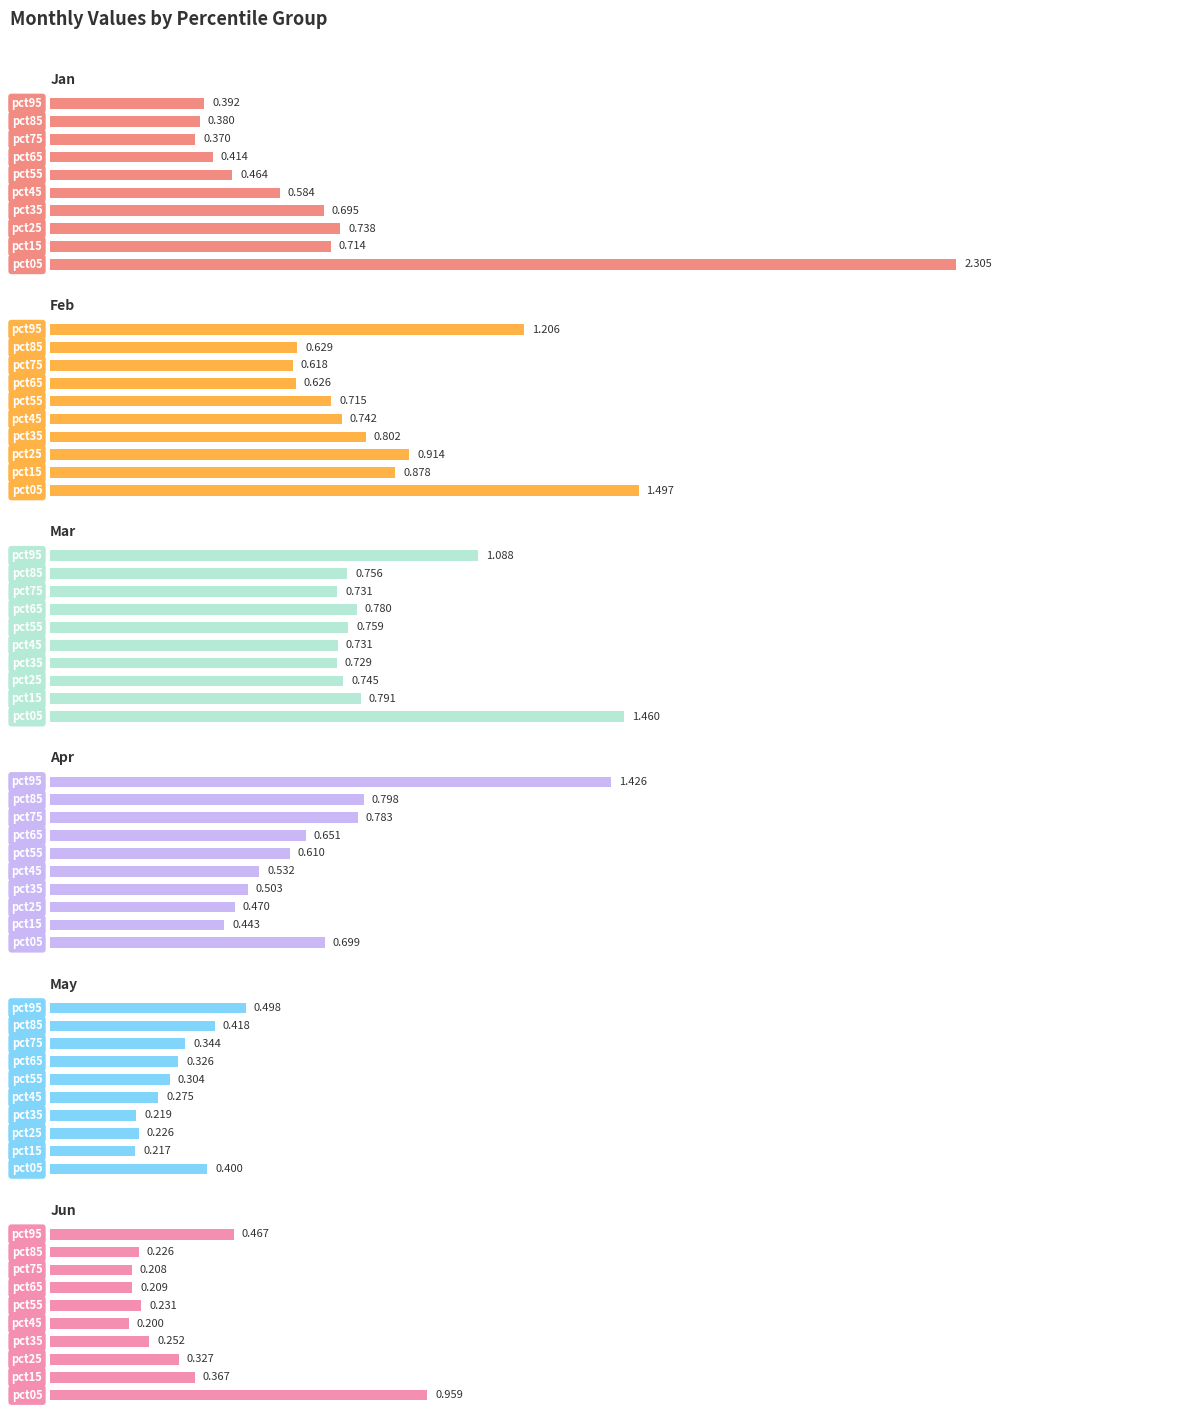

At how many categories does at least one series exceed 1?

2